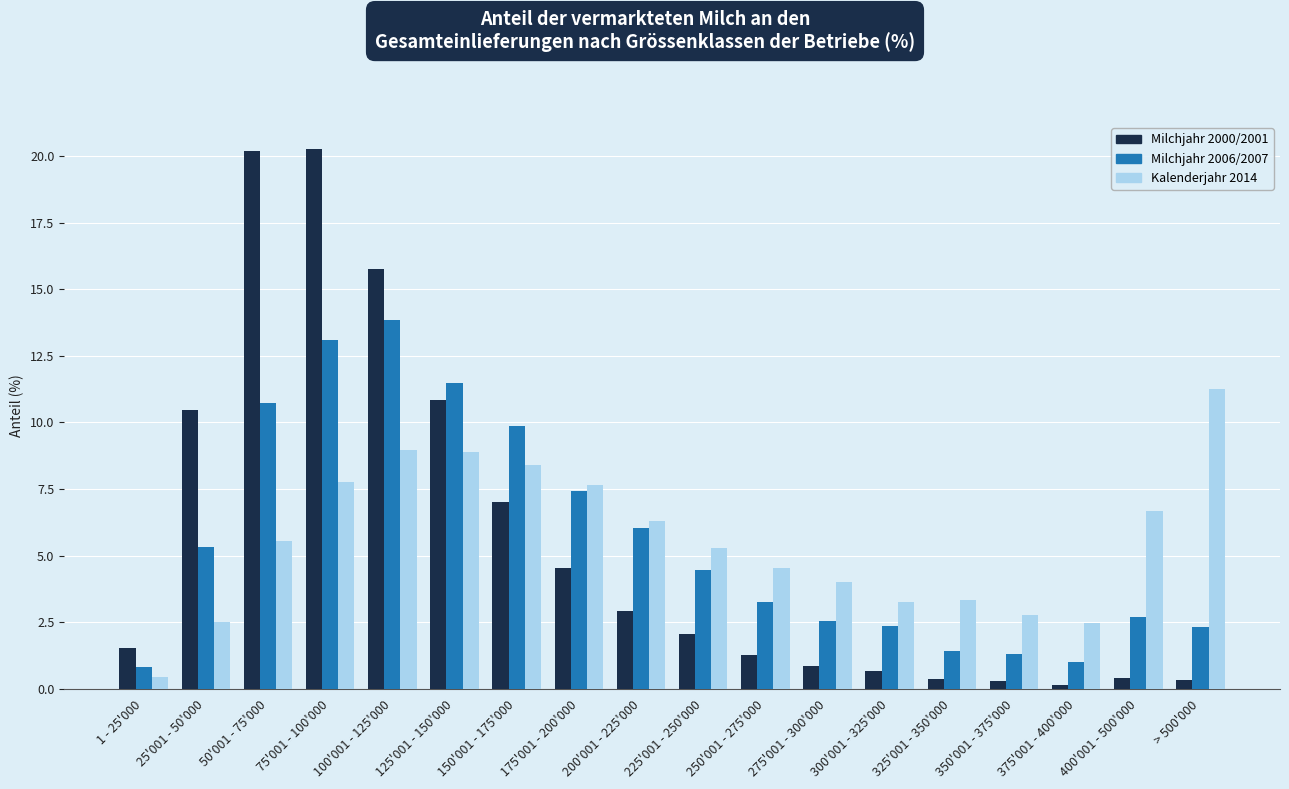

At which category is the sum across all series the highest?

75'001 - 100'000